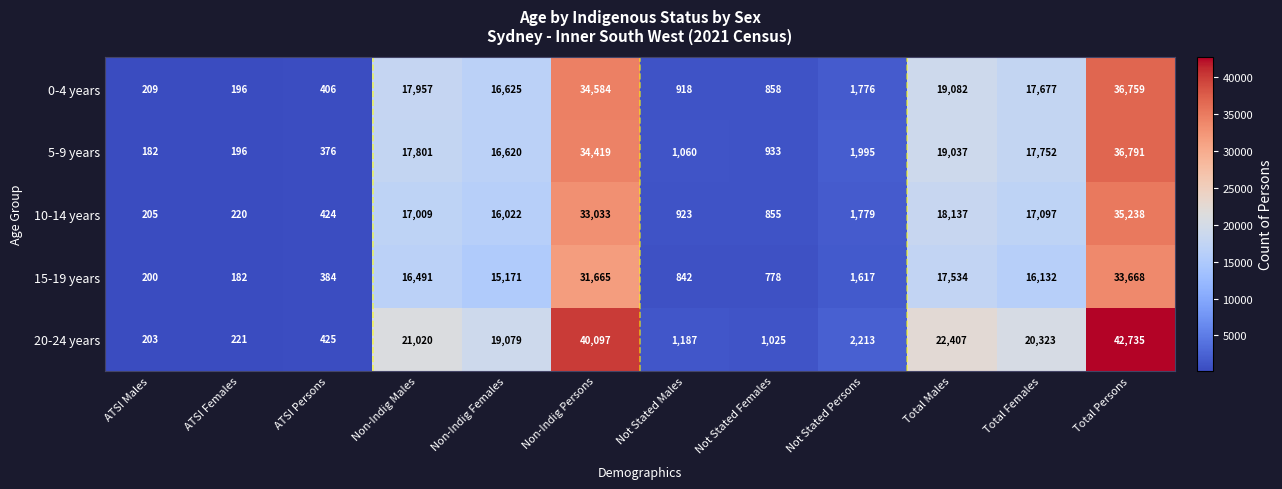

At which category is the sum across all series the highest?

Total Persons